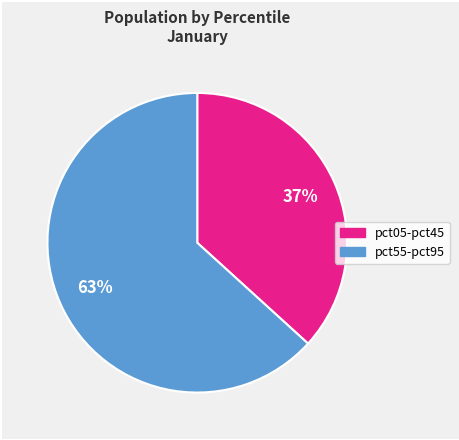

How many slices are in this pie chart?

2